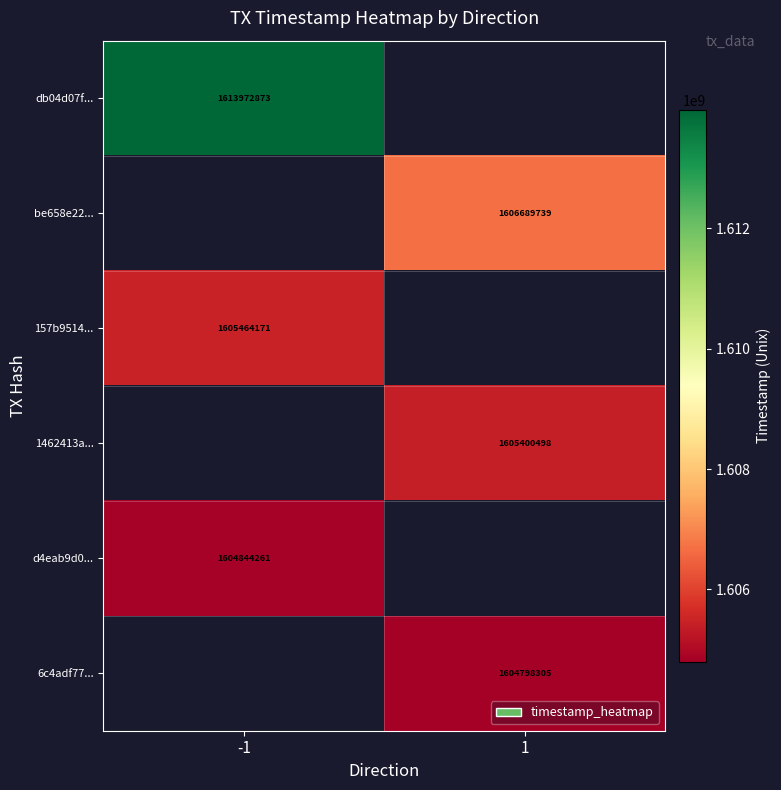

The d4eab9d0... series shows 1001039103 at -1. True or false?

False